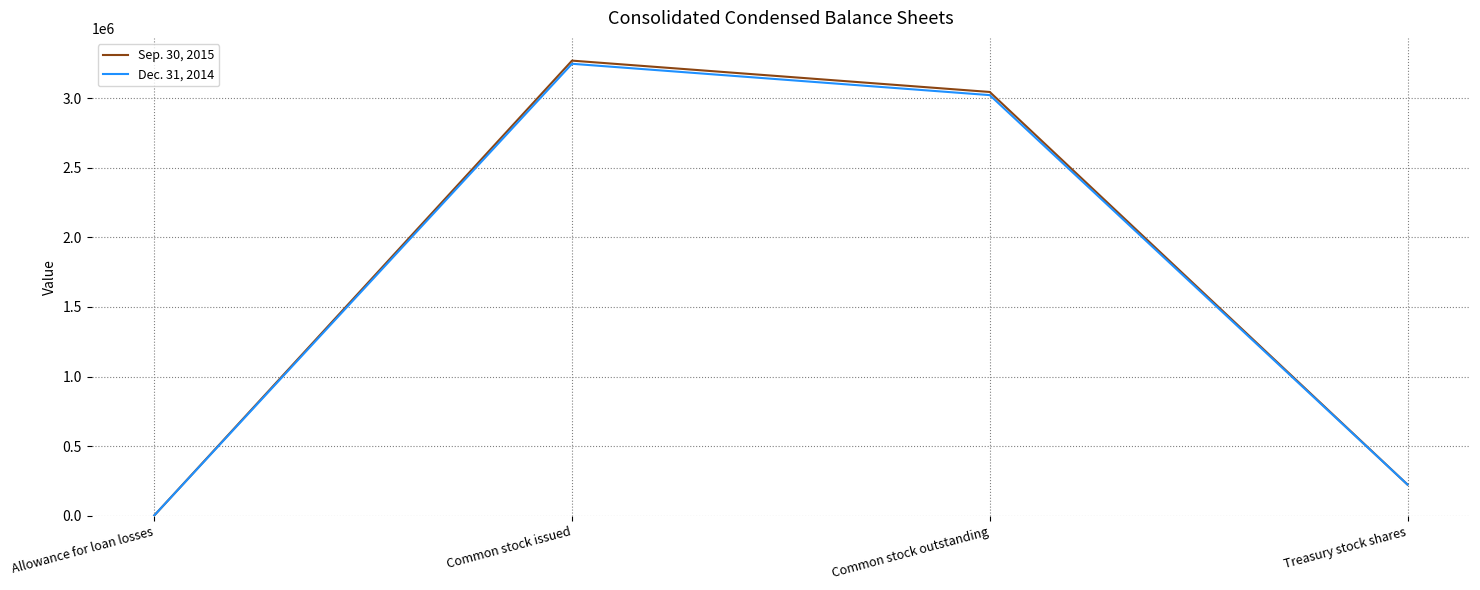

What is the highest value of the Sep. 30, 2015 series?

3268262